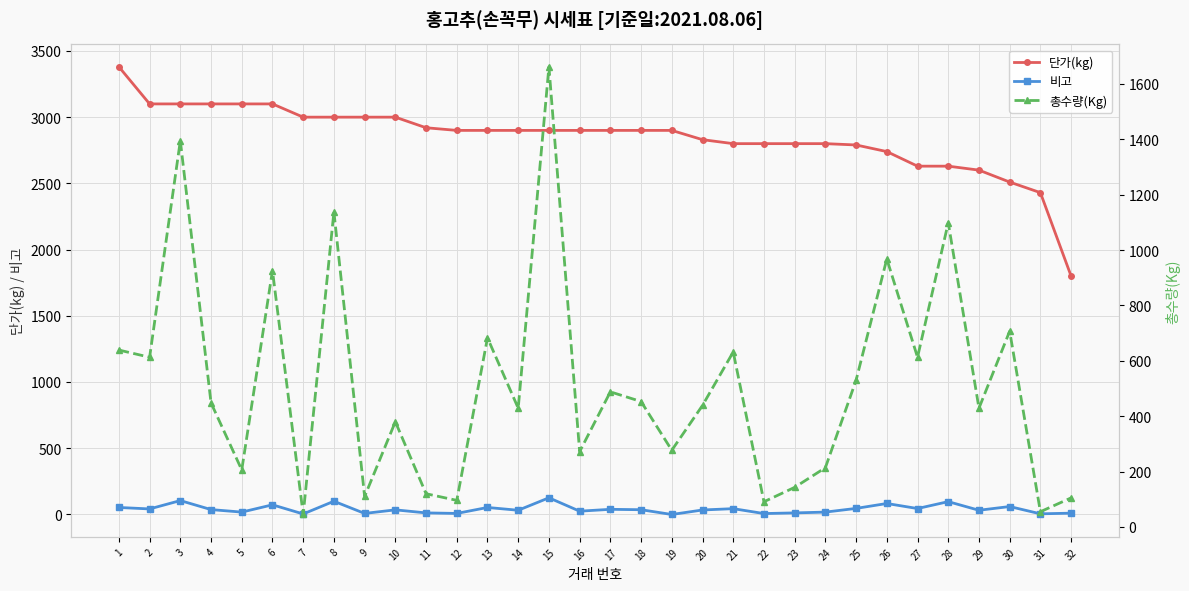

What value does the 비고 series have at 18, to the nearest 10?

40